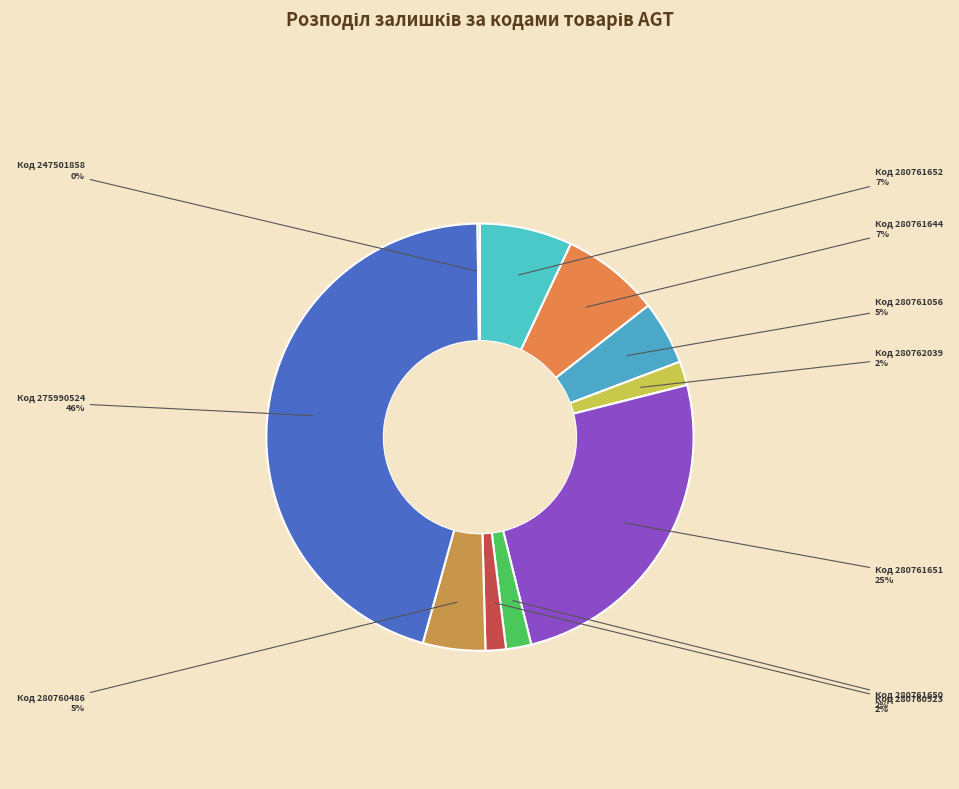

True or false: Код 280760923 accounts for 2% of the total.

True